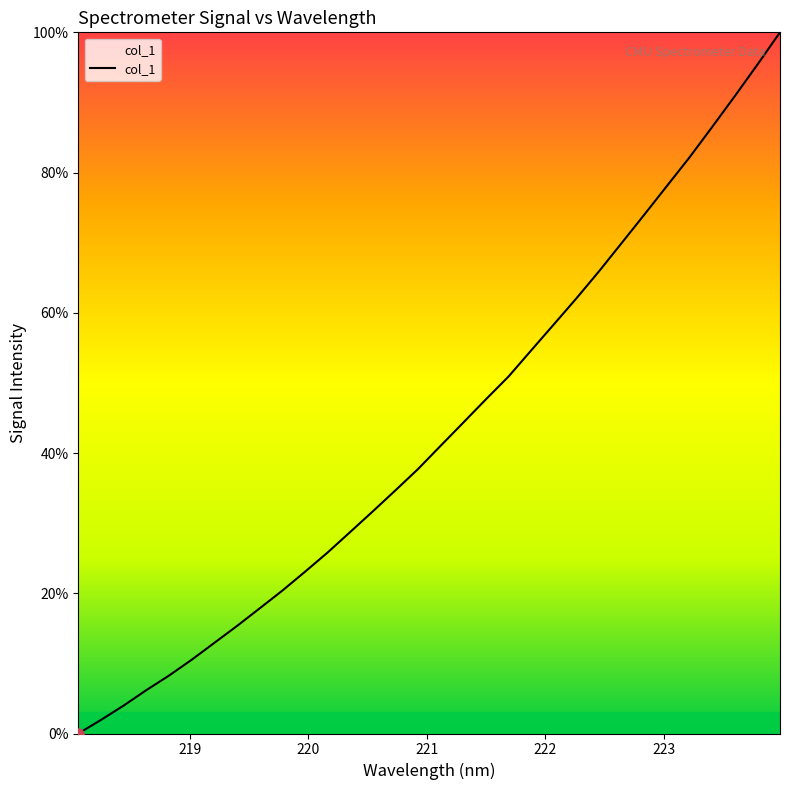

What is the difference between the maximum and minimum values?

100.0